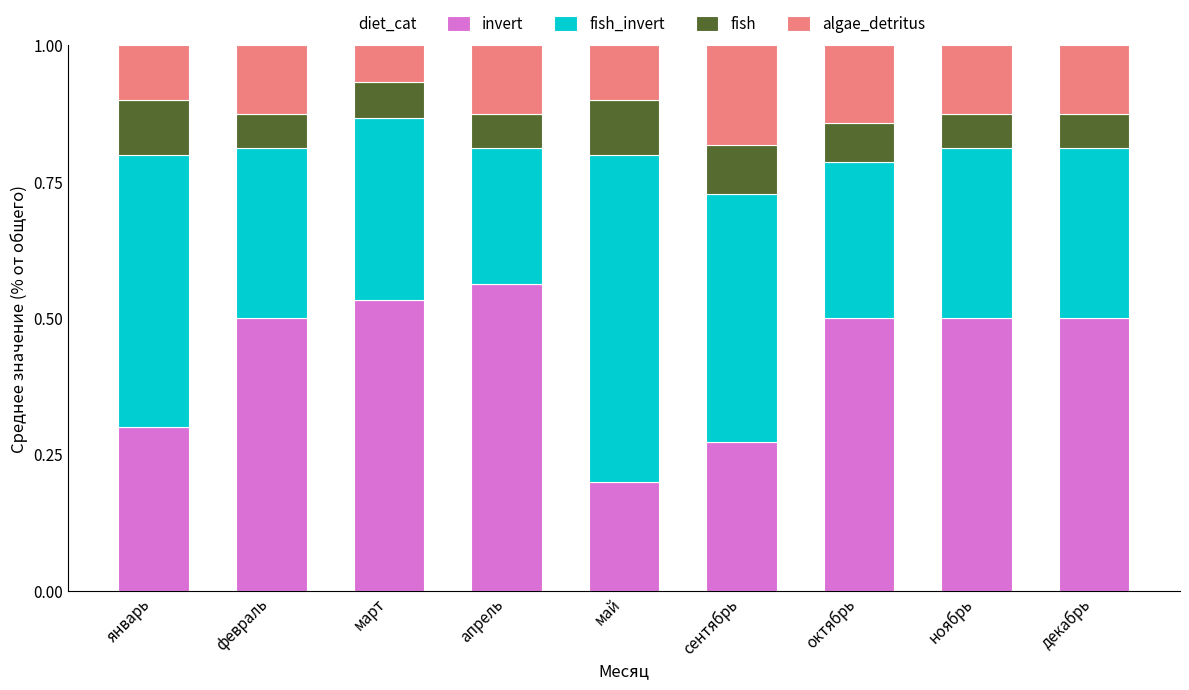

What is the total value across all series at декабрь?

1.0